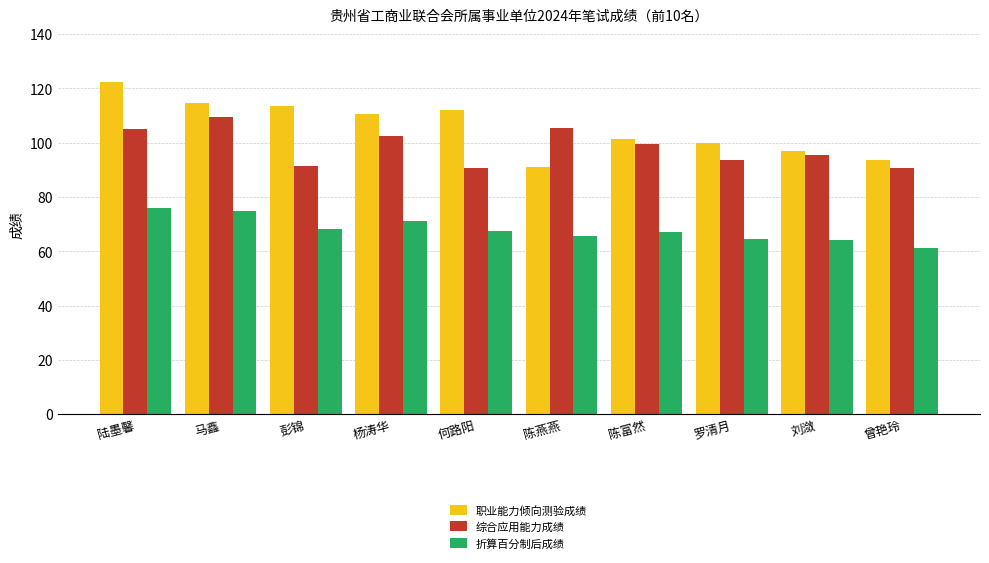

What is the maximum value for 折算百分制后成绩?

75.8